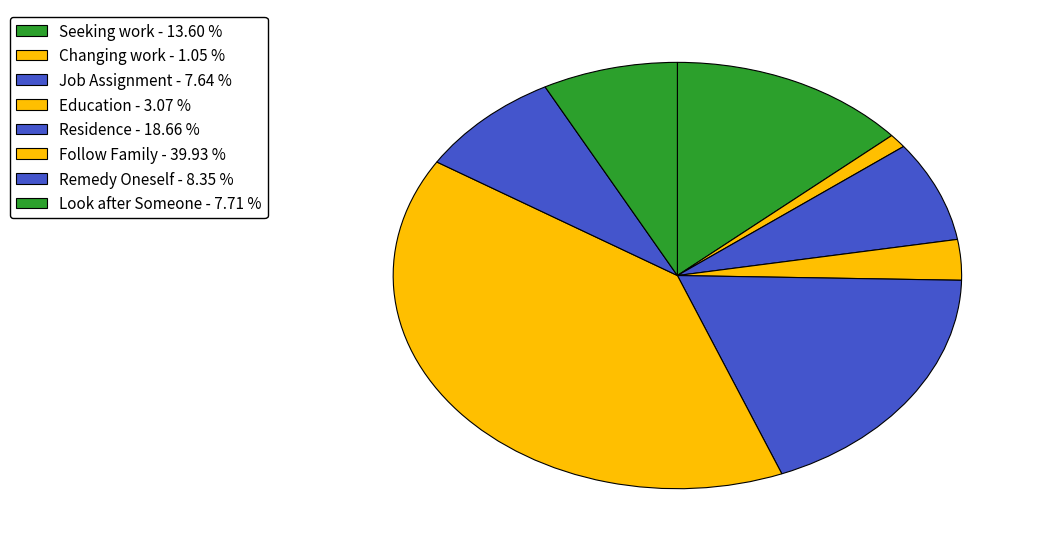

How much of the chart is everything except Seeking work?

86.4%